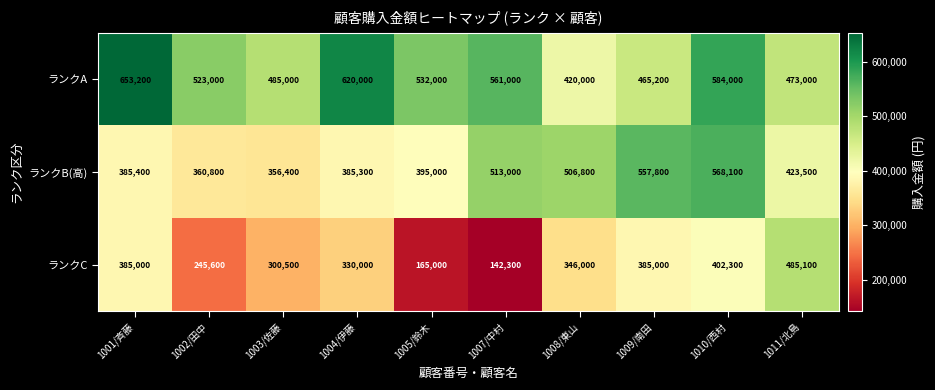

Between 1004/伊藤 and 1005/鈴木, which series saw the biggest shift?

ランクC